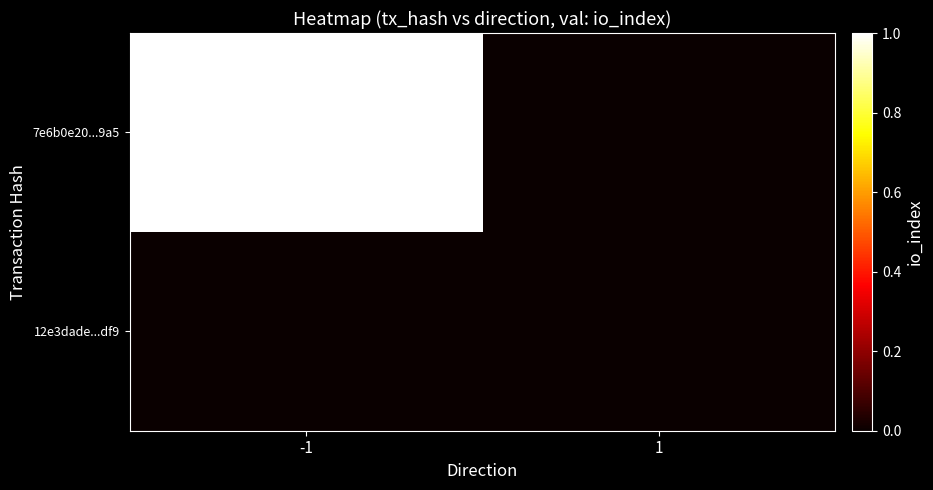

Which label corresponds to the smallest value in the chart?

1